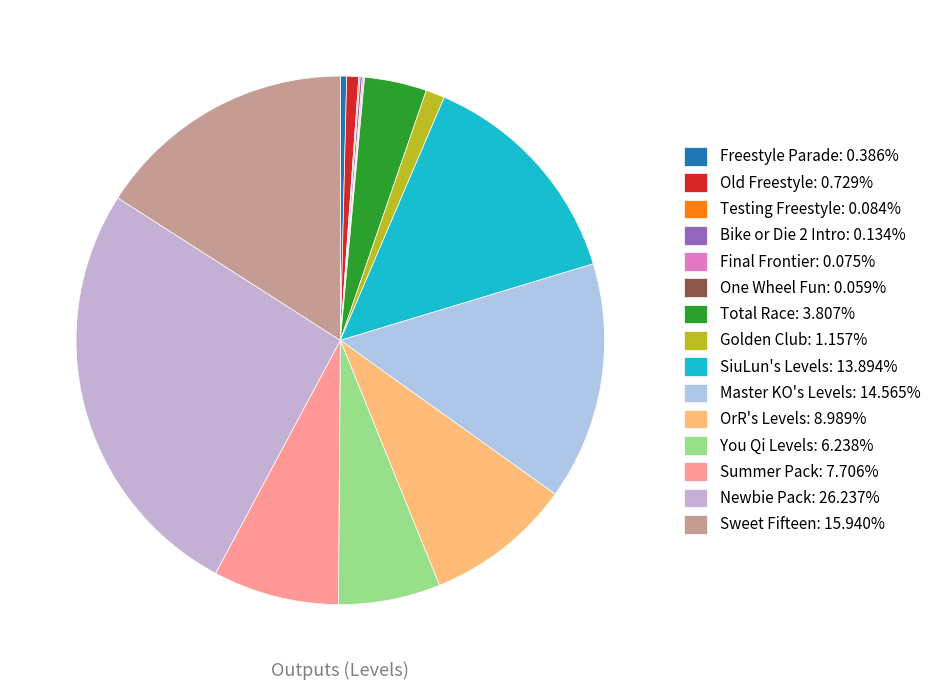

Rank the categories by value from highest to lowest.

Newbie Pack, Sweet Fifteen, Master KO's Levels, SiuLun's Levels, OrR's Levels, Summer Pack, You Qi Levels, Total Race, Golden Club, Old Freestyle, Freestyle Parade, Bike or Die 2 Intro, Testing Freestyle, Final Frontier, One Wheel Fun